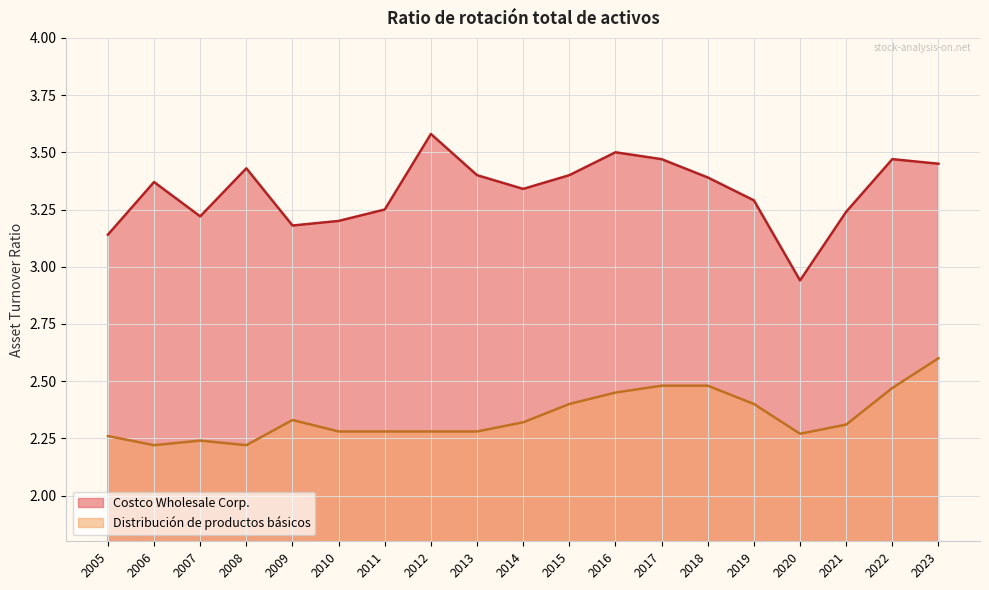

True or false: Costco Wholesale Corp. and Distribución de productos básicos intersect in this chart.

False